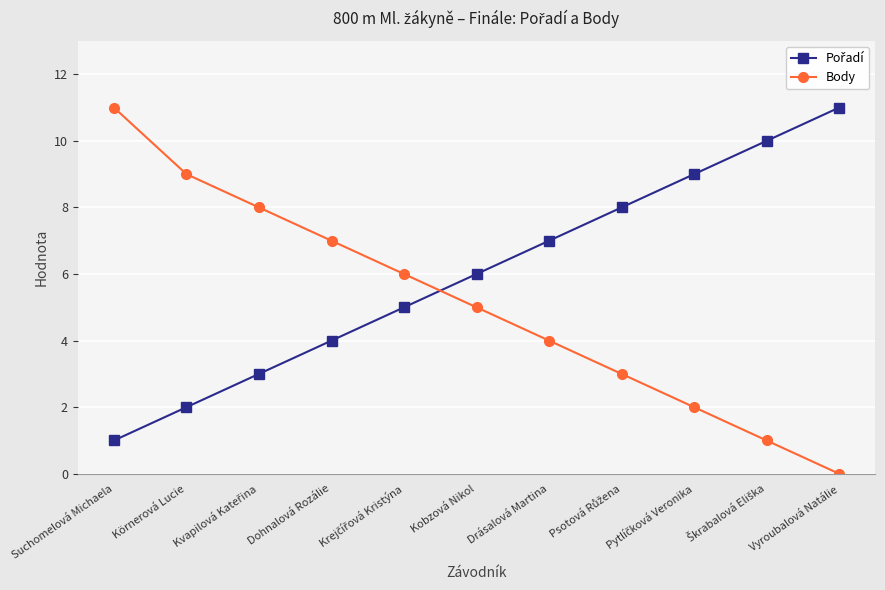

Which series has the largest range (max minus min)?

Body